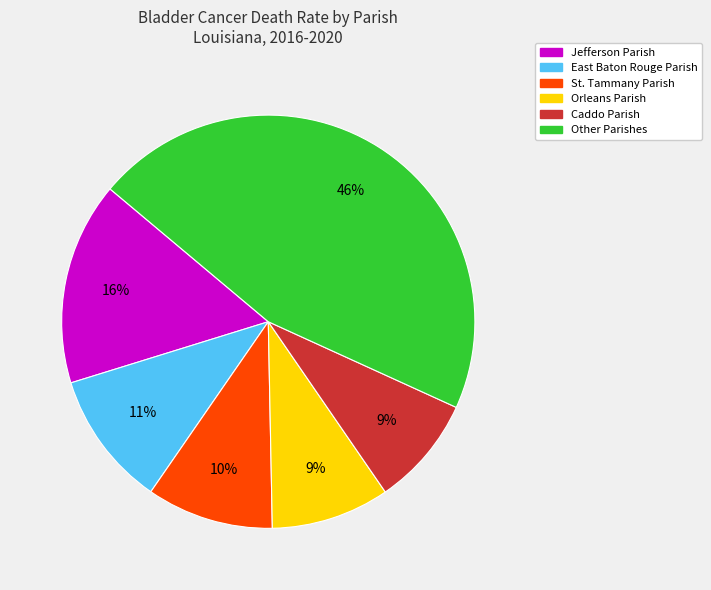

To the nearest percent, what is the average slice percentage?

17%